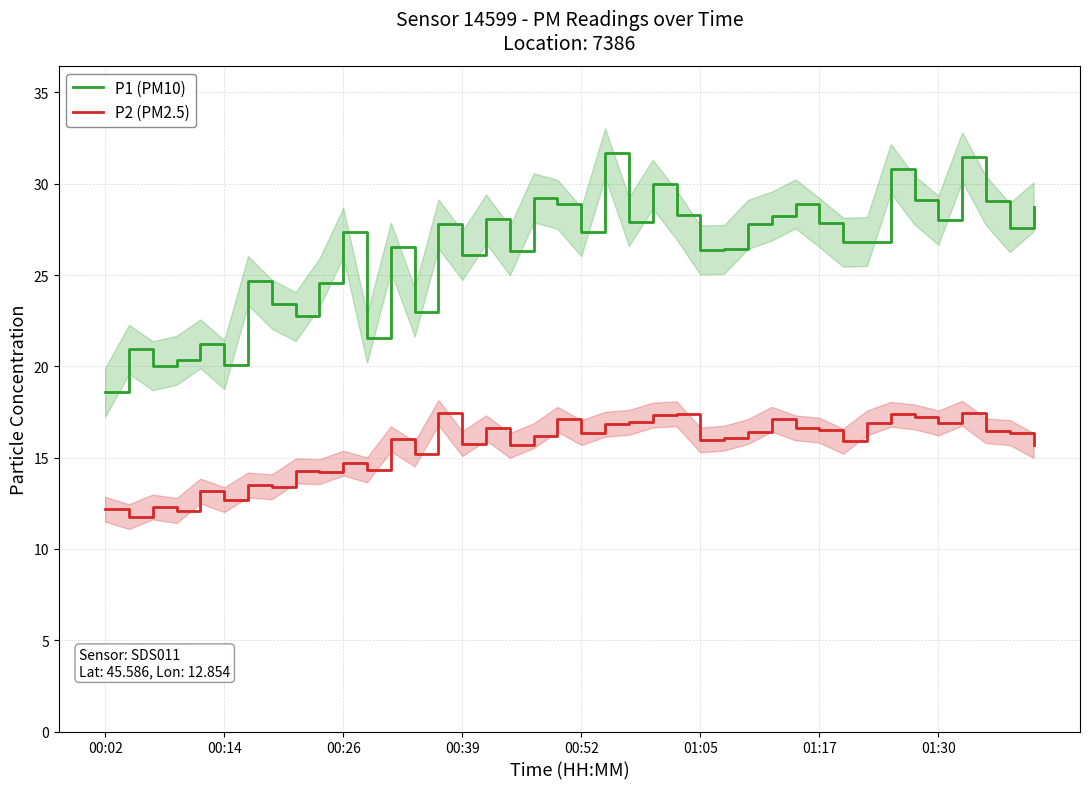

True or false: P1 (PM10) and P2 (PM2.5) intersect in this chart.

False